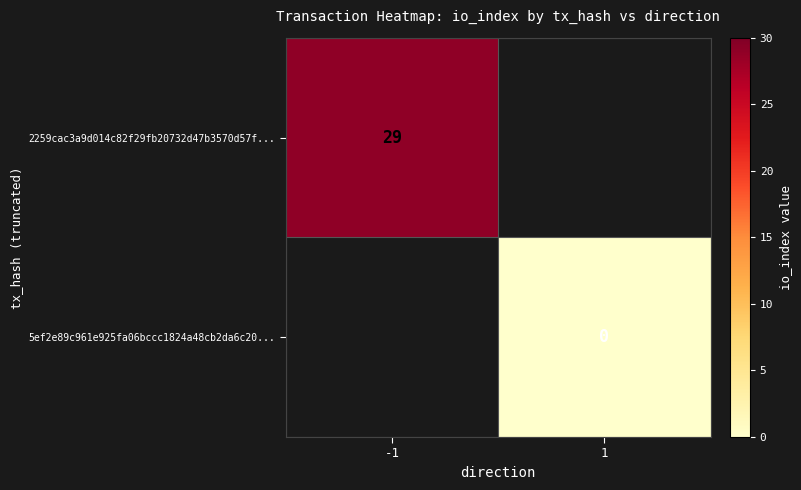

The value of 2259cac3a9d014c82f29fb20732d47b3570d57f... at -1 is 16.4. True or false?

False